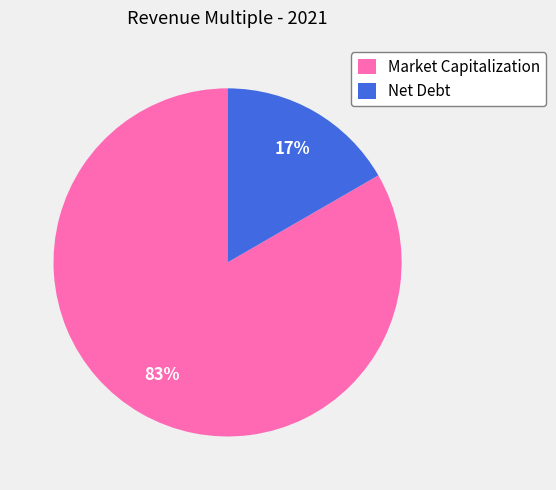

Does Market Capitalization represent more than half of the total?

Yes